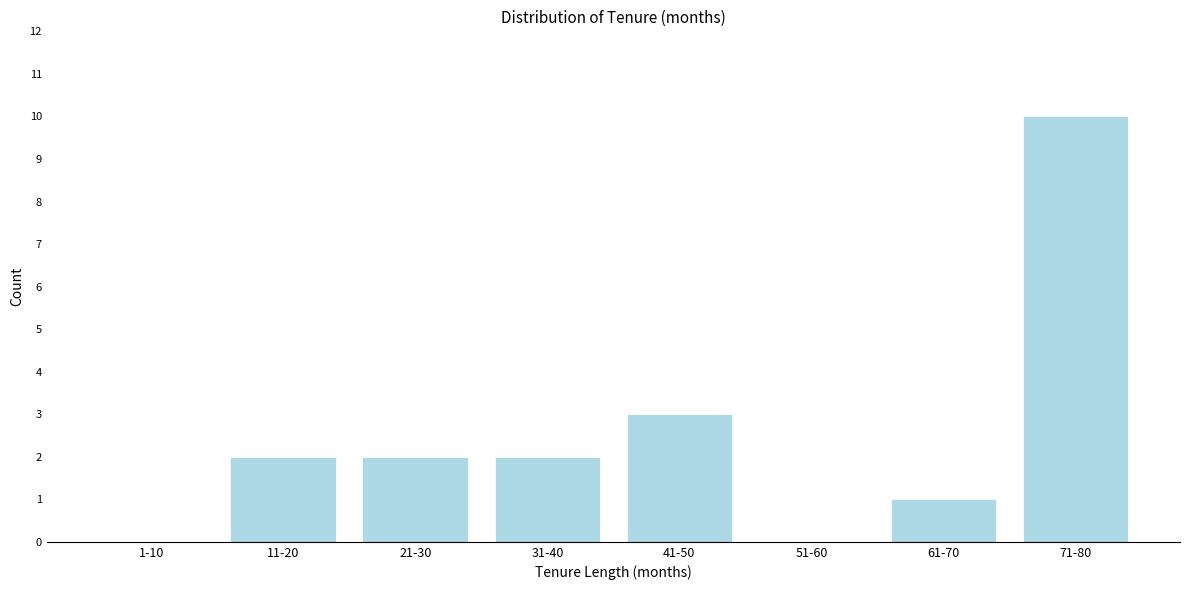

Reading left to right, list all the values displayed in this chart.

1-10=0	11-20=2	21-30=2	31-40=2	41-50=3	51-60=0	61-70=1	71-80=10